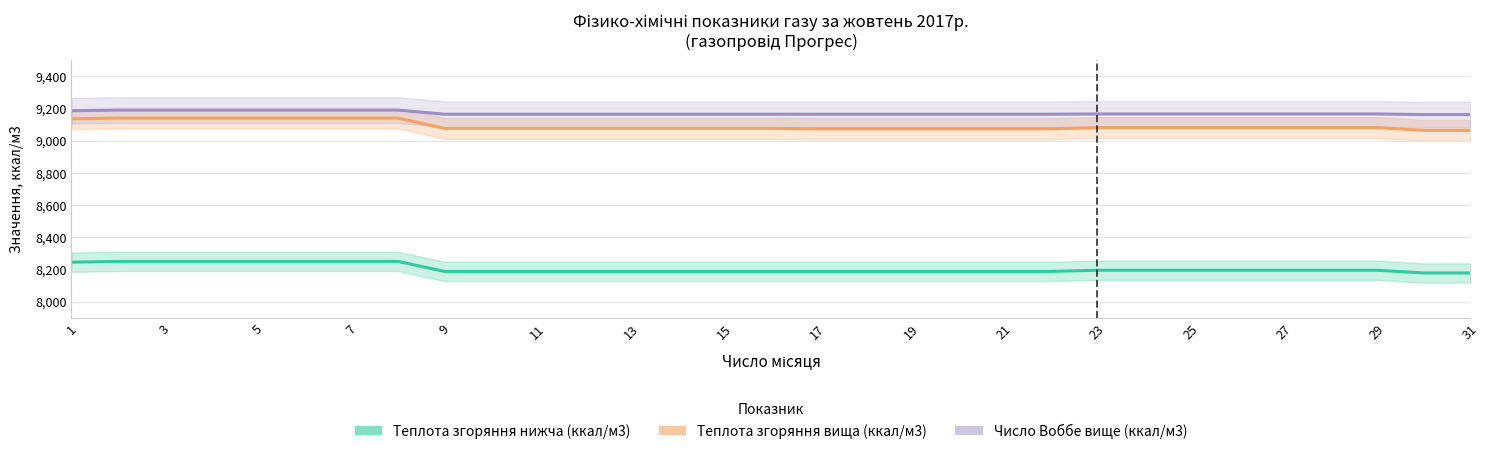

Rank the series at 27 from lowest to highest value.

Теплота згоряння нижча (ккал/м3), Теплота згоряння вища (ккал/м3), Число Воббе вище (ккал/м3)